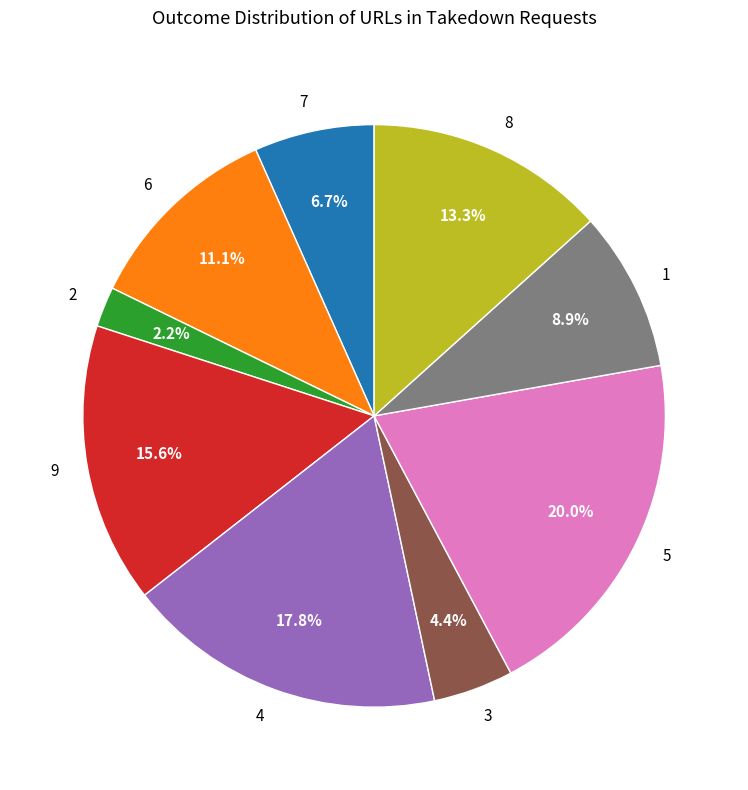

Which category has the biggest portion of the pie?

5